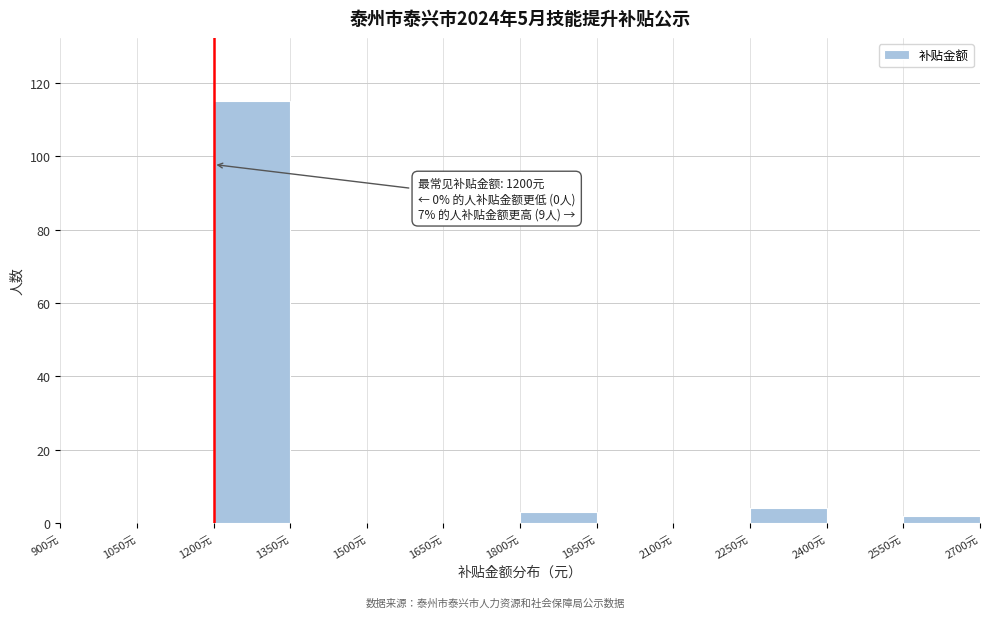

Over which range of the x-axis is the bar tallest?

1200 to 1350